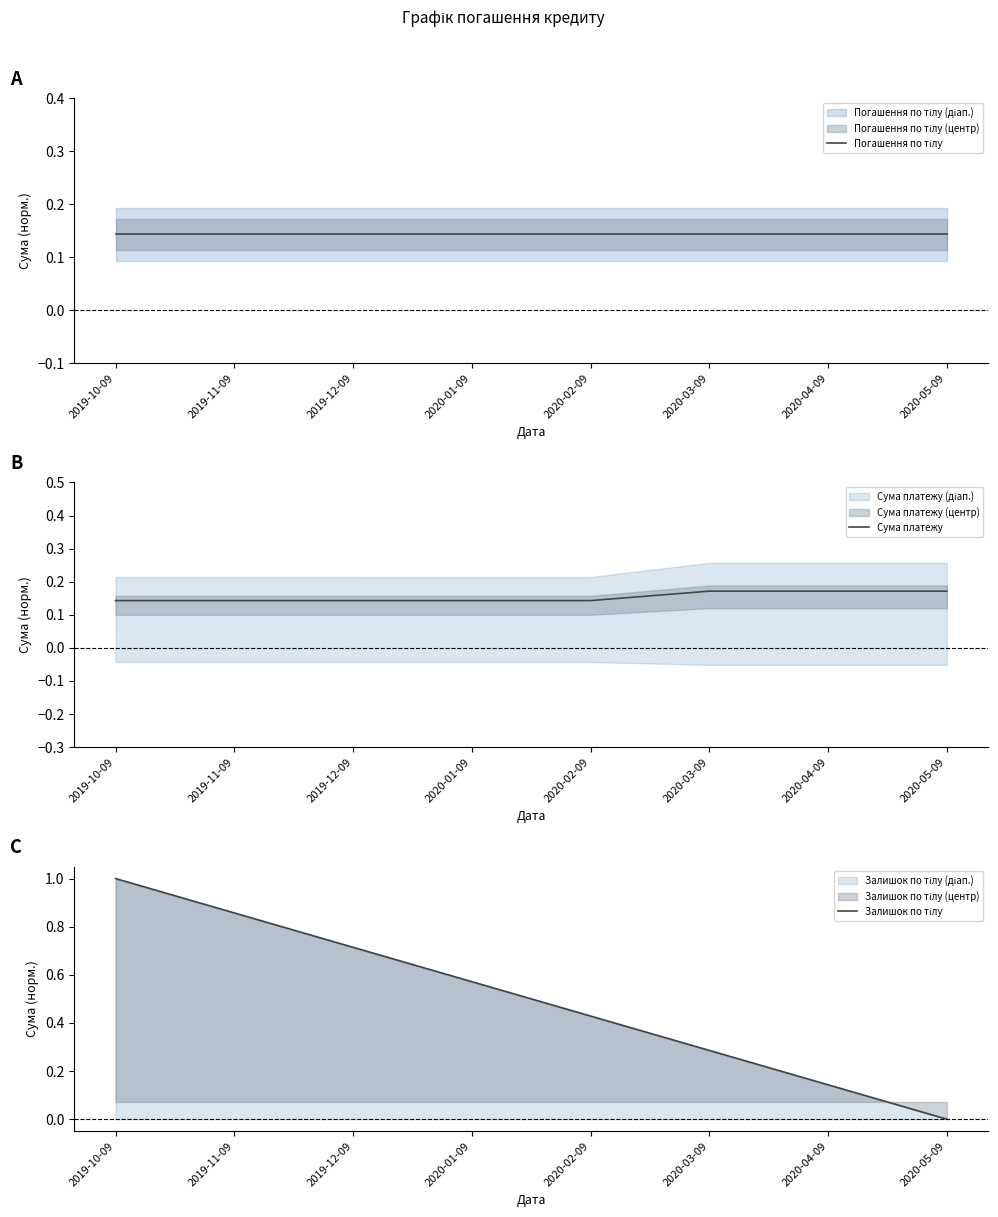

Where is Погашення по тілу nearest to the value 0?

2019-10-09